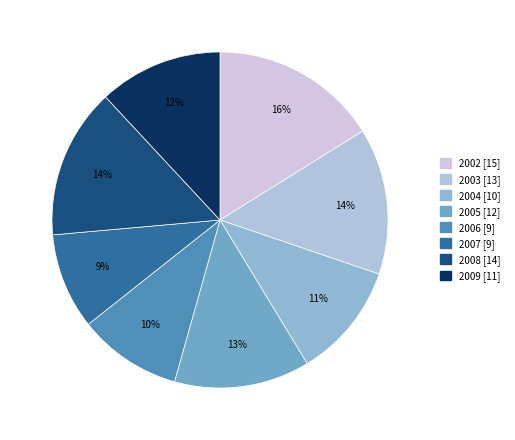

To the nearest percent, what is the difference between the 2008 and 2004 slice percentages?

3%